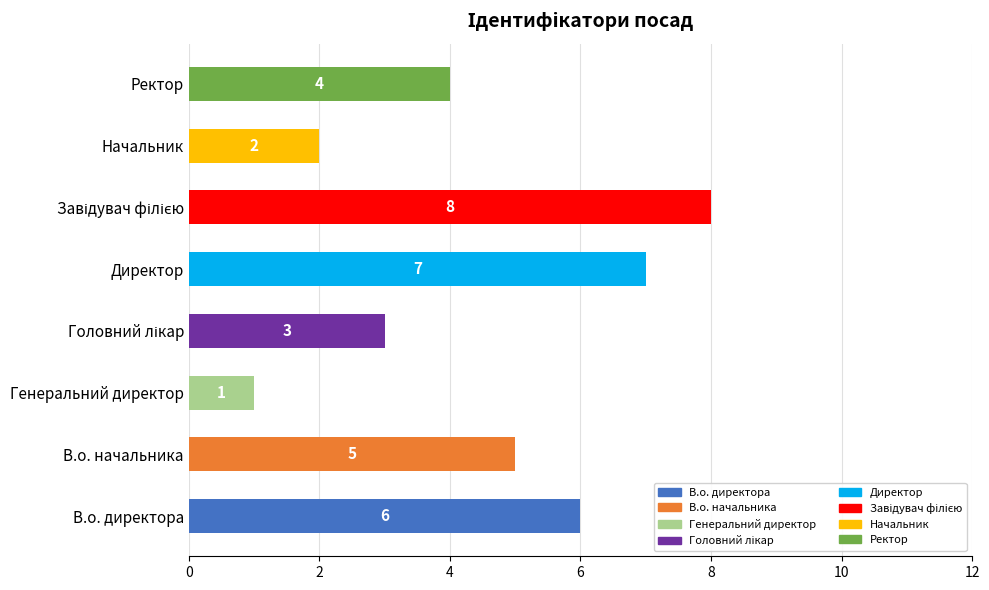

At which label is the value closest to 4?

Ректор